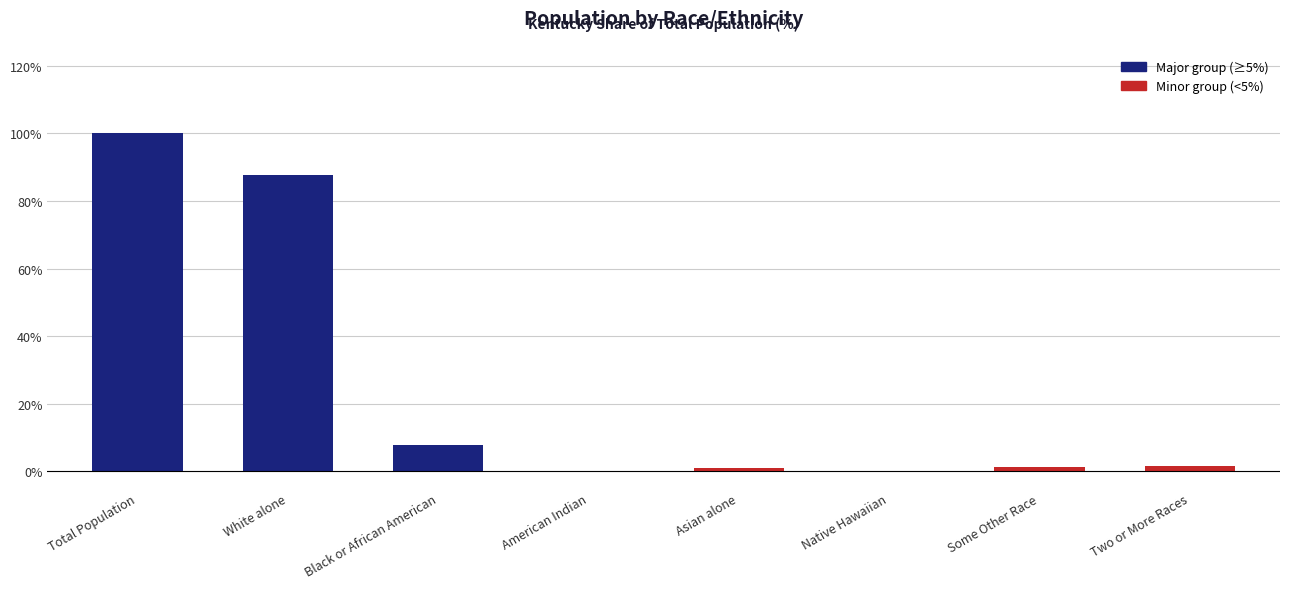

Between White alone and Asian alone, which is larger?

White alone